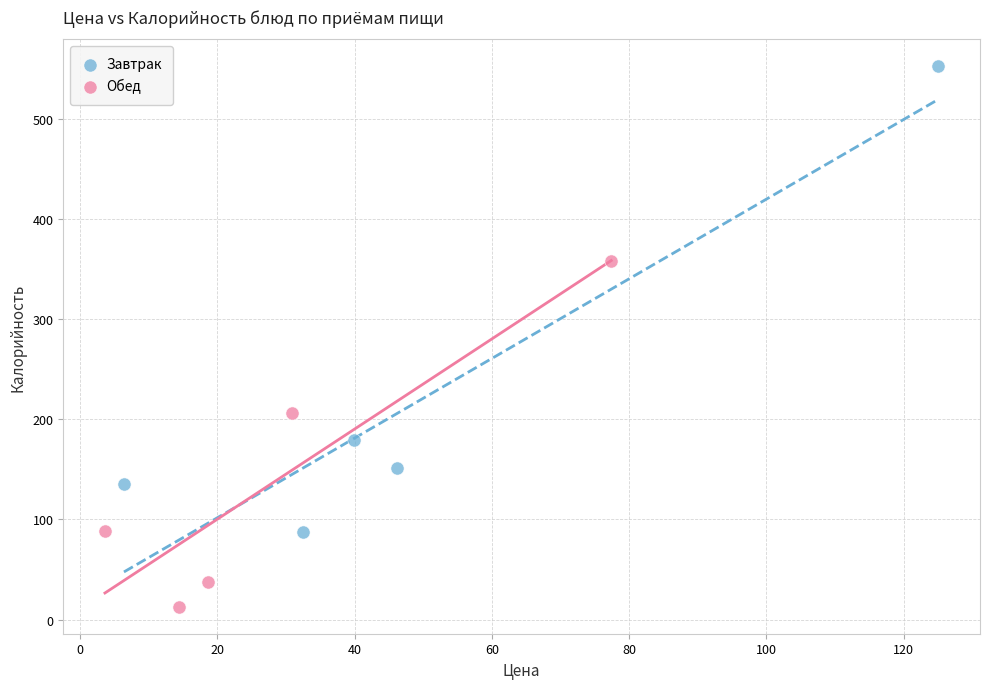

Which series has the widest spread of Y values?

Завтрак